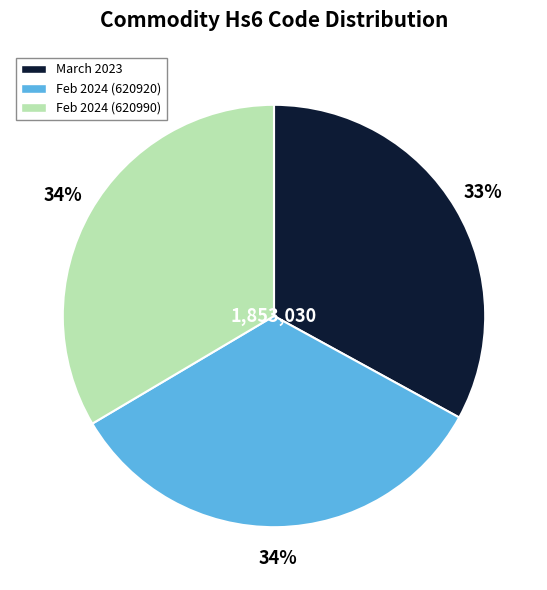

Does any single category account for the majority?

No